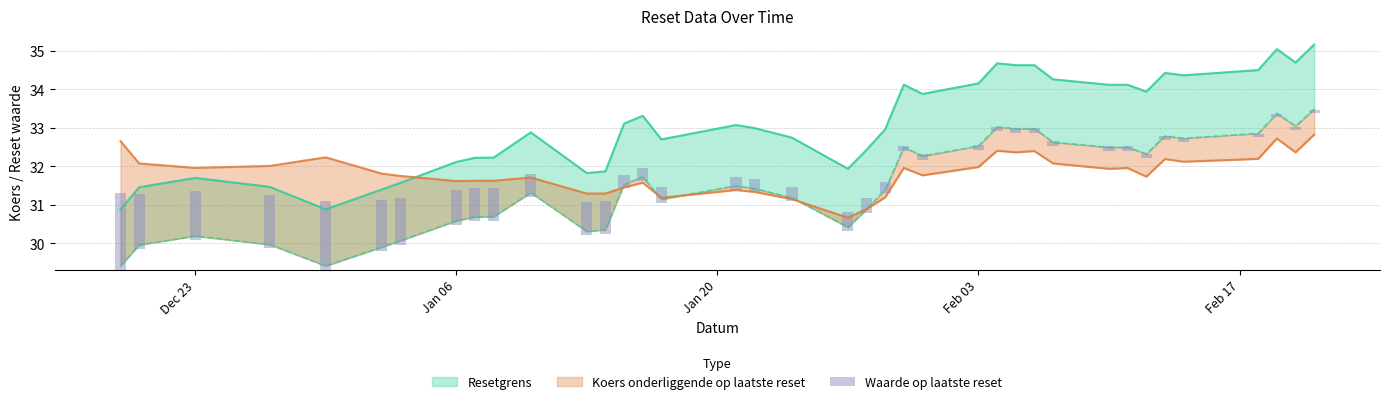

What is the value of the 20th bar from the left?

0.5